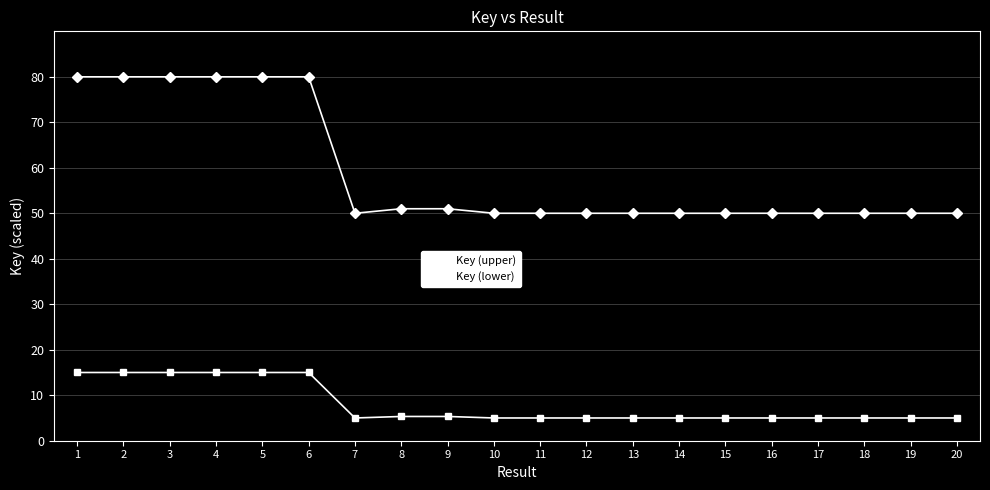

How many series are shown in this chart?

2